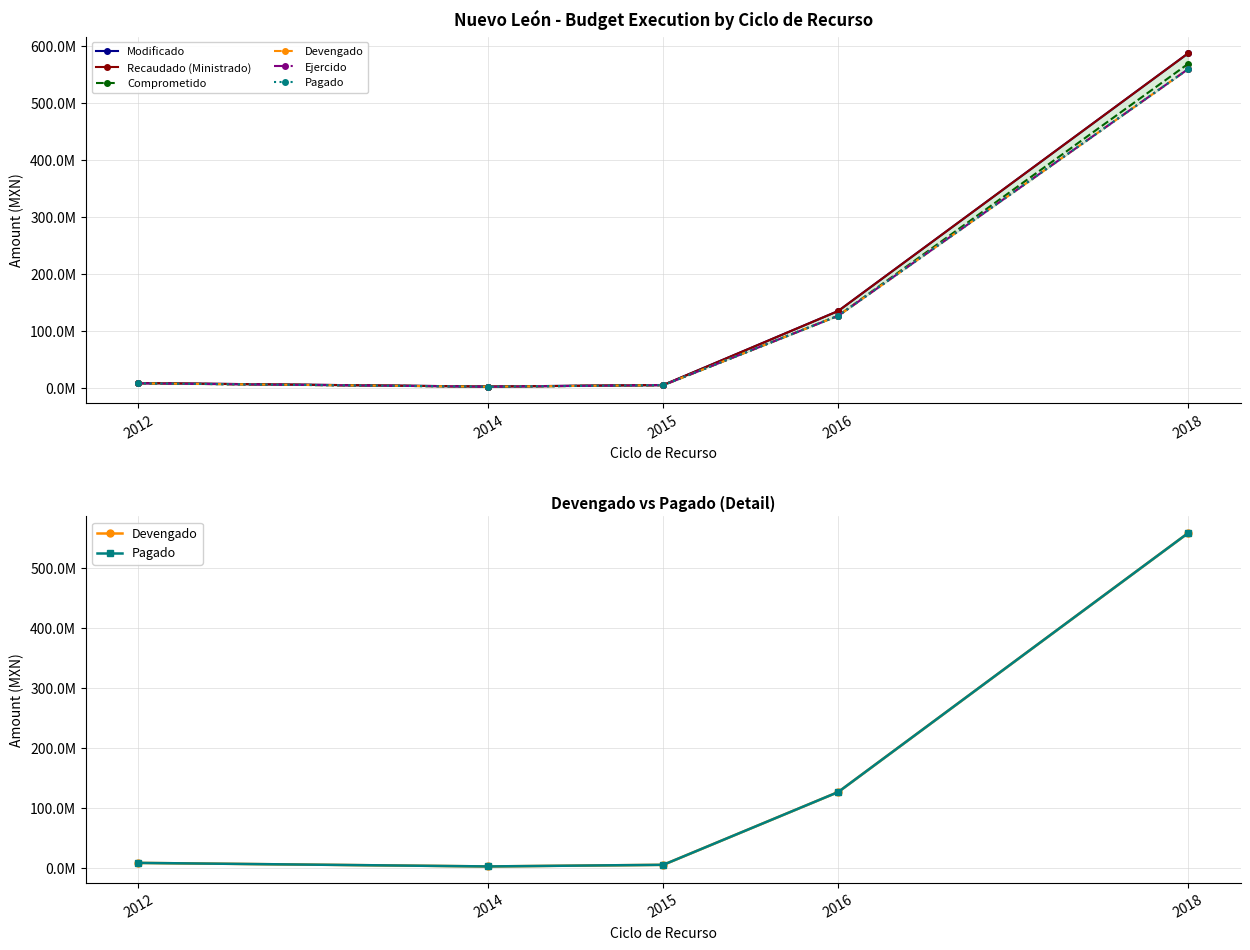

Between 2012 and 2015, which series saw the biggest shift?

Modificado